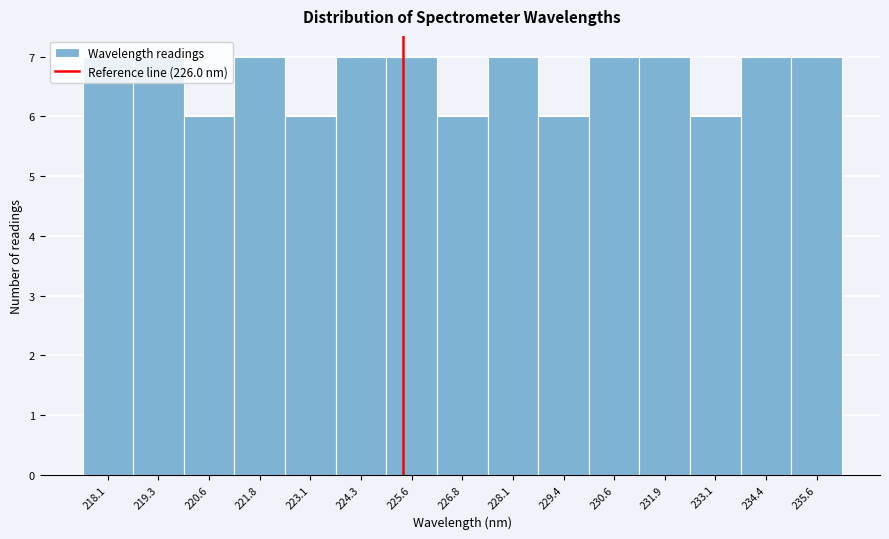

What is the greatest value displayed?

7